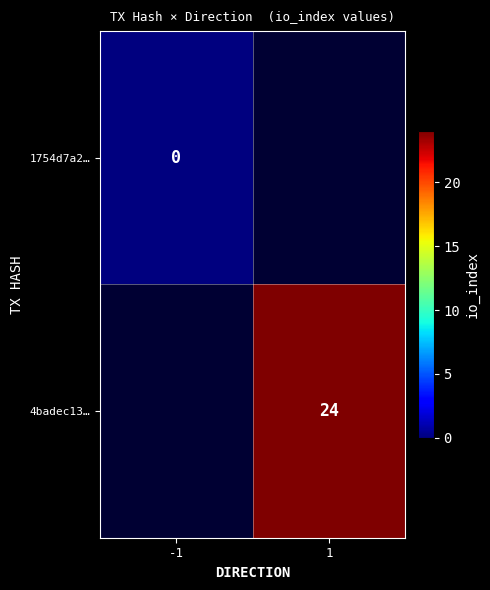

True or false: 4badec13… has a value of 8 at 1.

False